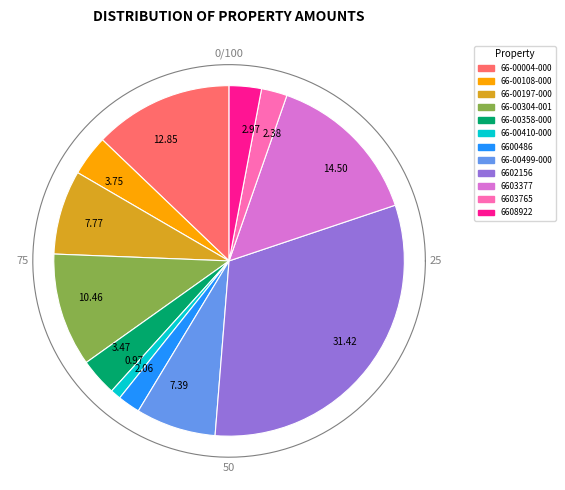

To the nearest percent, what percentage of the pie is 6603765?

2%